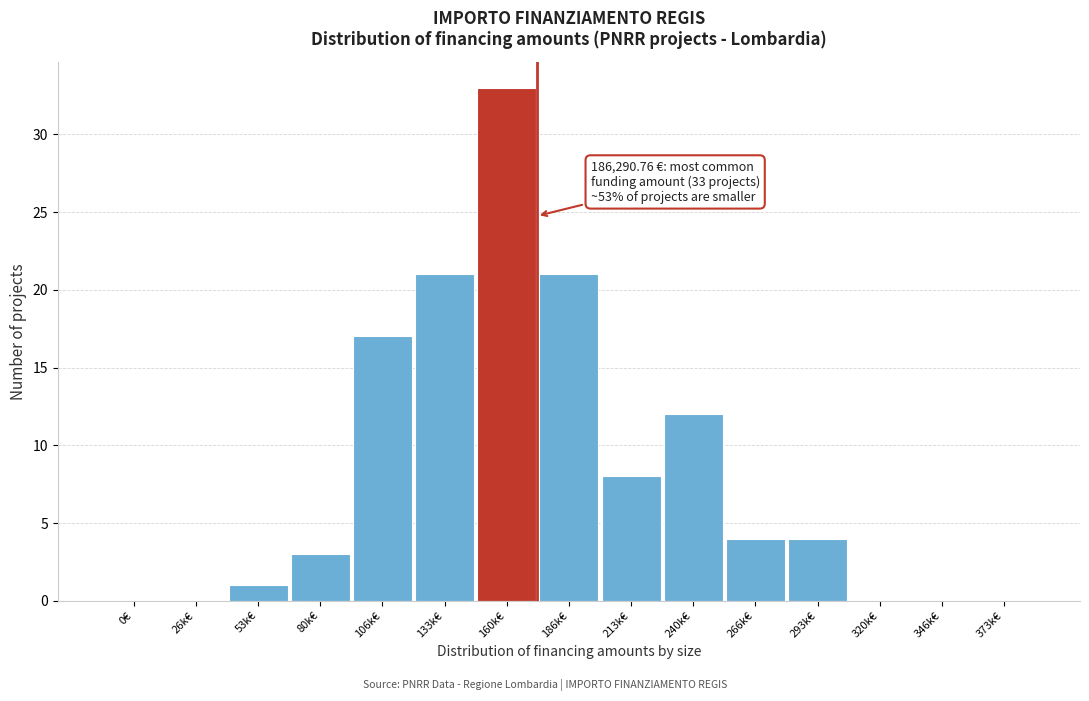

Reading left to right, extract all data points from this chart.

0€=0	26k€=0	53k€=1	80k€=3	106k€=17	133k€=21	160k€=33	186k€=21	213k€=8	240k€=12	266k€=4	293k€=4	320k€=0	346k€=0	373k€=0